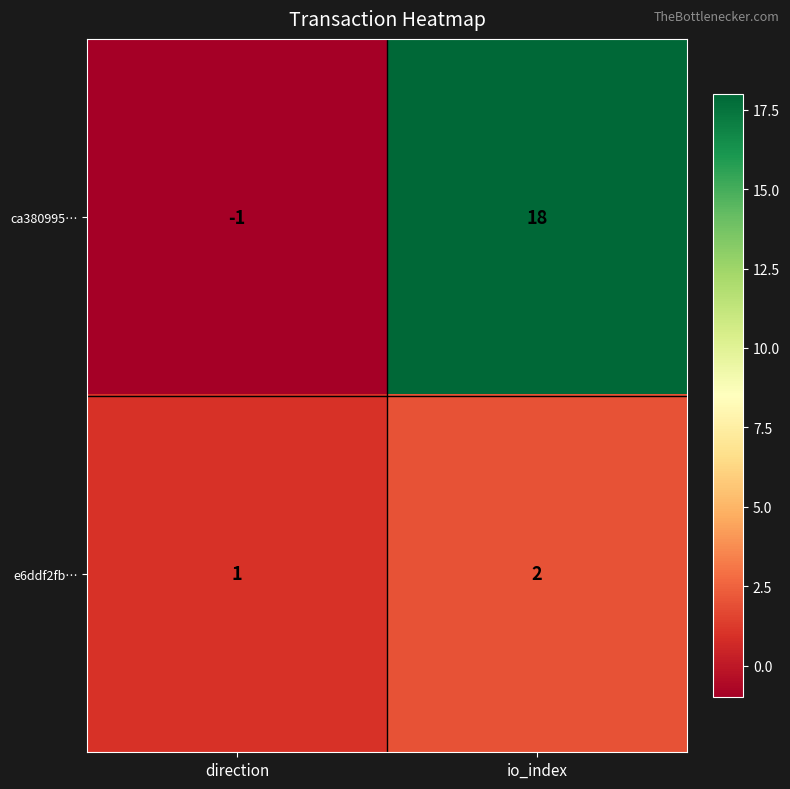

At how many categories does at least one series exceed 9?

1